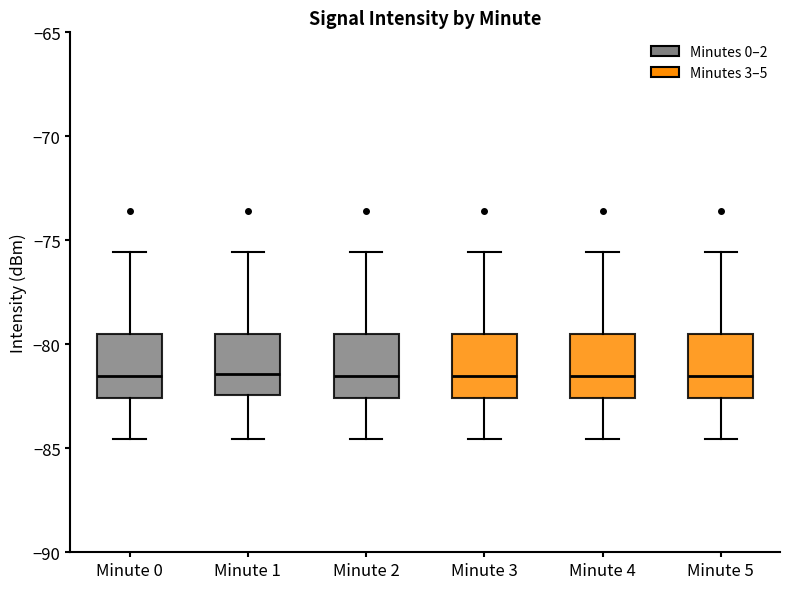

Reading left to right, read every box against the y-axis: the position of its median line, the range the box covers, and the ends of its whiskers. The values are not printed on the chart, so give them approximately, as read against the axis.

Minute 0: median -81.5, box -82.5 to -79.5, whiskers -84.5 to -75.5
Minute 1: median -81.5, box -82.5 to -79.5, whiskers -84.5 to -75.5
Minute 2: median -81.5, box -82.5 to -79.5, whiskers -84.5 to -75.5
Minute 3: median -81.5, box -82.5 to -79.5, whiskers -84.5 to -75.5
Minute 4: median -81.5, box -82.5 to -79.5, whiskers -84.5 to -75.5
Minute 5: median -81.5, box -82.5 to -79.5, whiskers -84.5 to -75.5